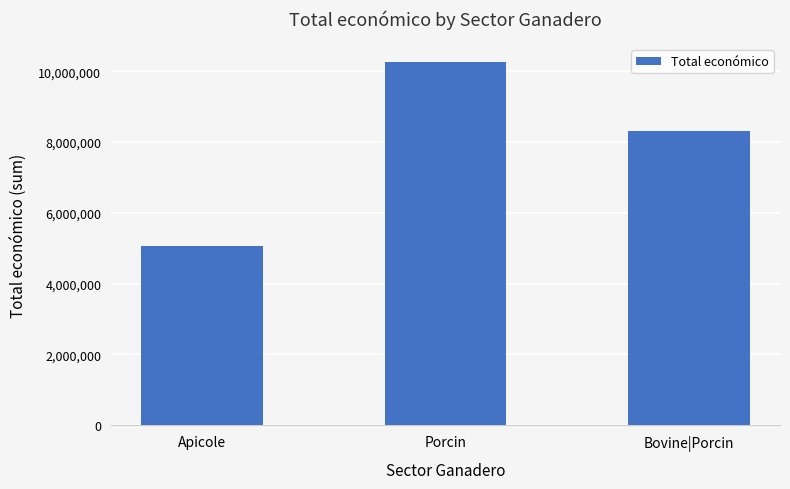

List the labels in order of value, smallest first.

Apicole, Bovine|Porcin, Porcin